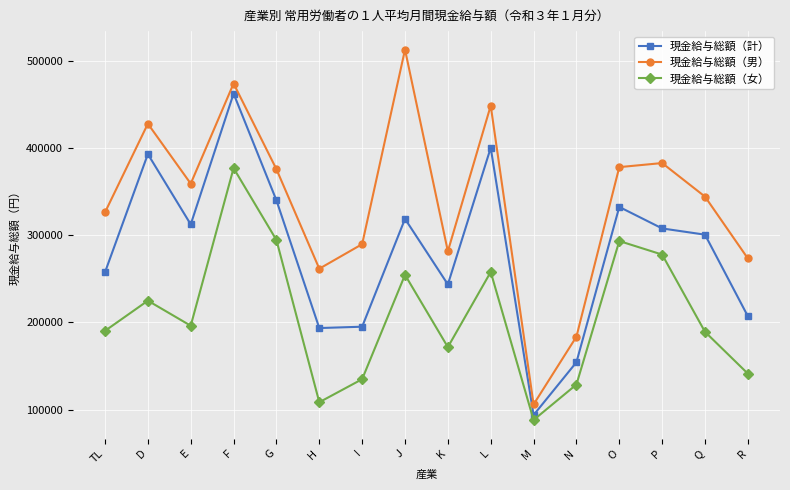

List the series in order of their overall mean, lowest first.

現金給与総額（女）, 現金給与総額（計）, 現金給与総額（男）